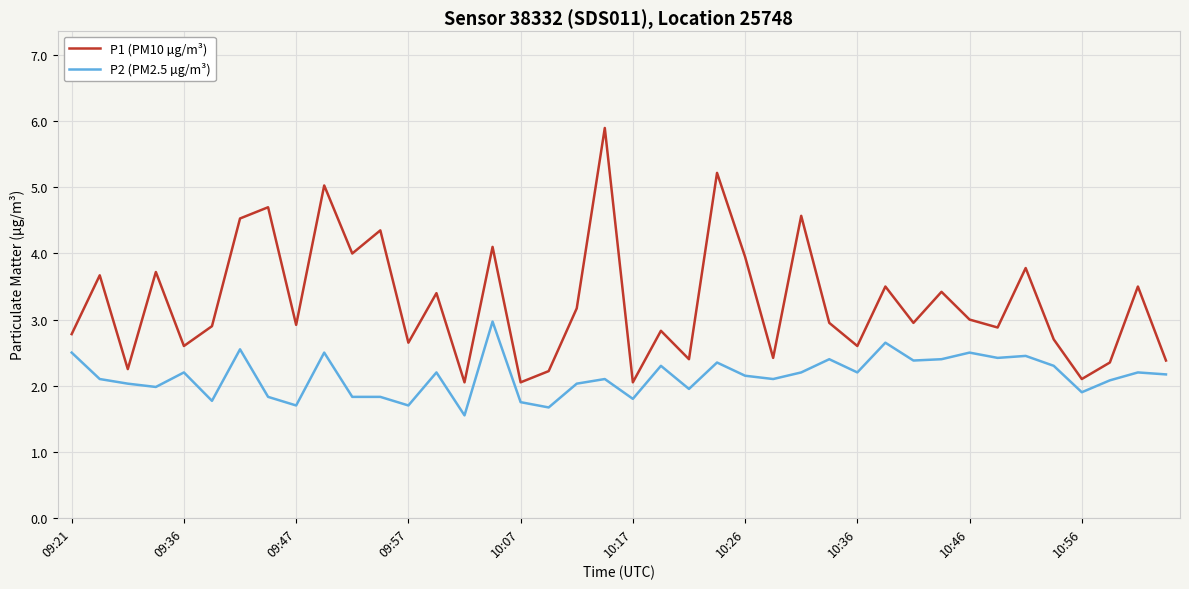

What is the sum of all P1 (PM10 µg/m³) values?

130.5